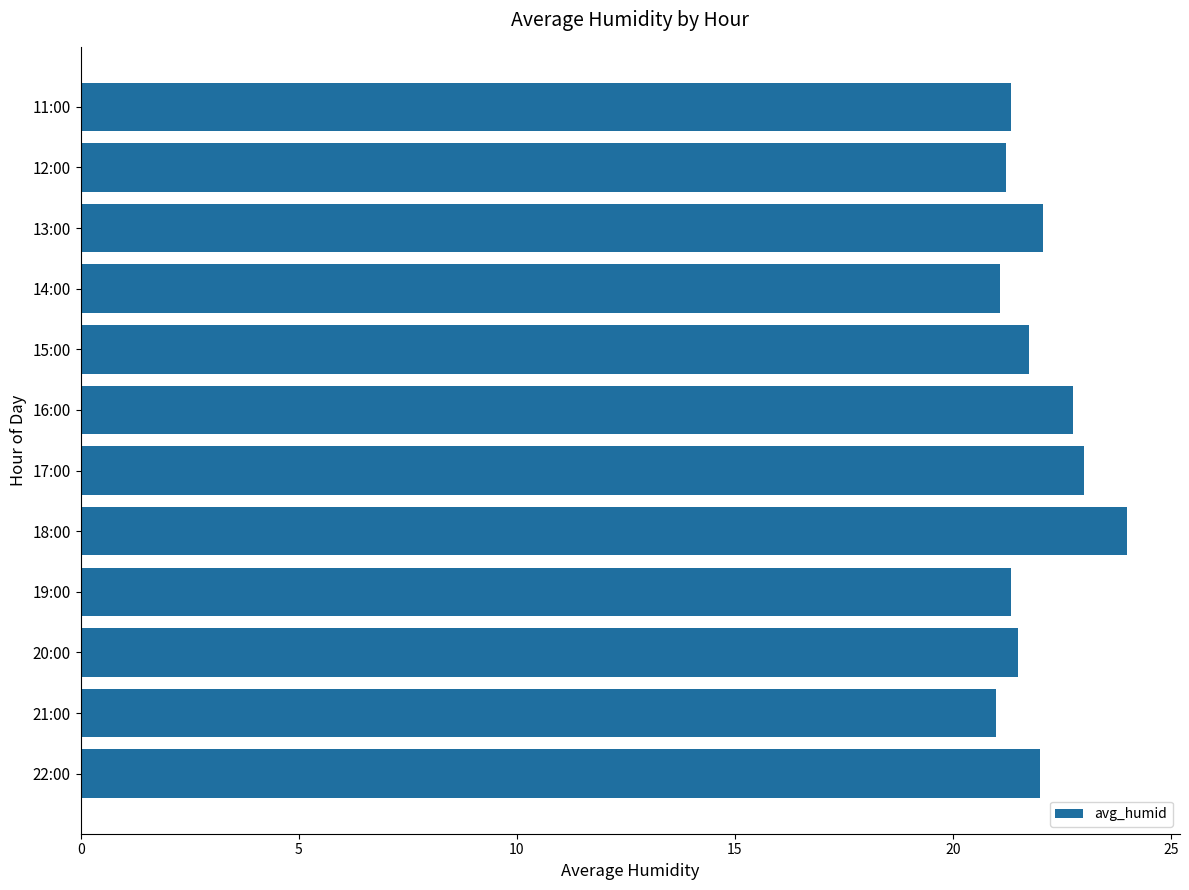

The chart shows a value of 21.3 at 11:00. True or false?

True